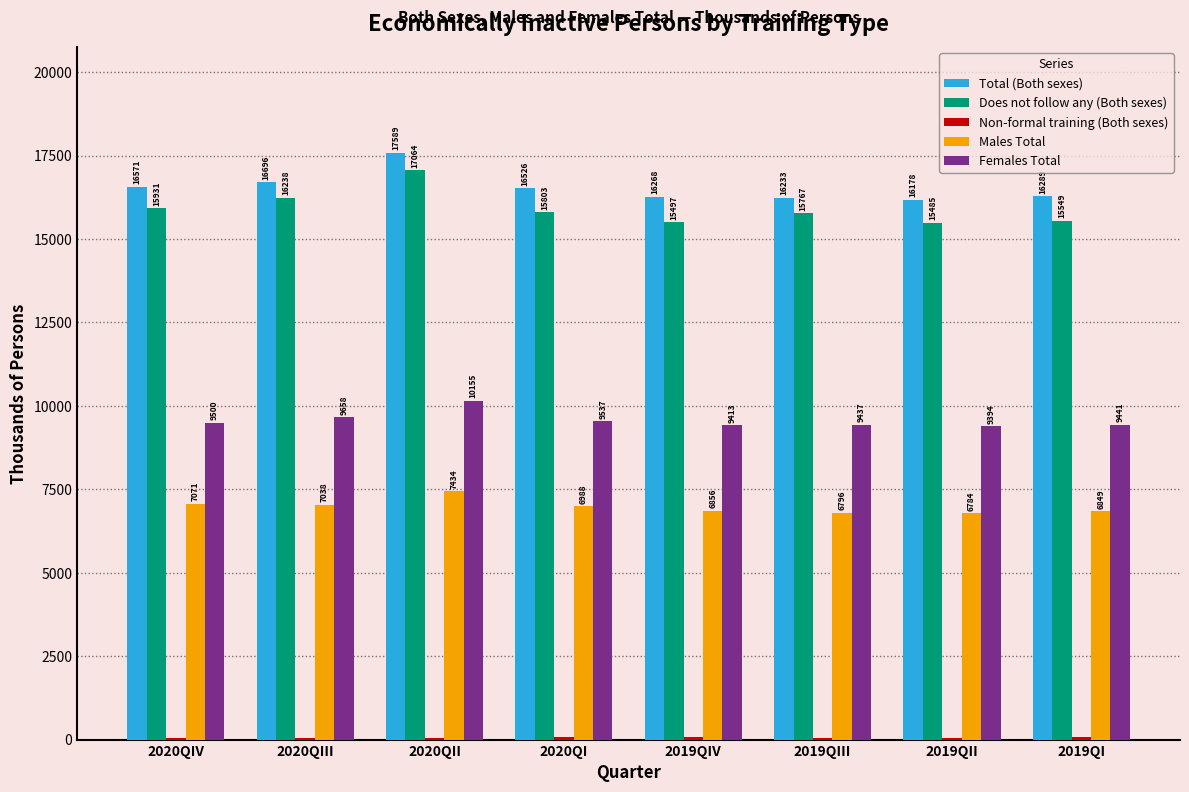

True or false: Does not follow any (Both sexes) has a value of 6212.7 at 2019QIII.

False